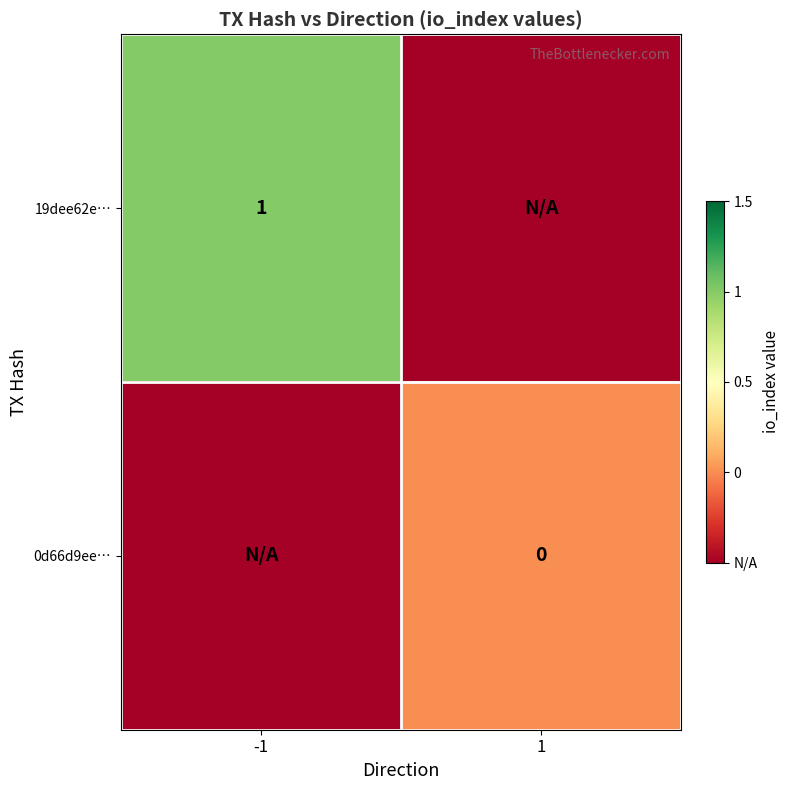

Is it true that 19dee62e… equals 1.0 at -1?

True